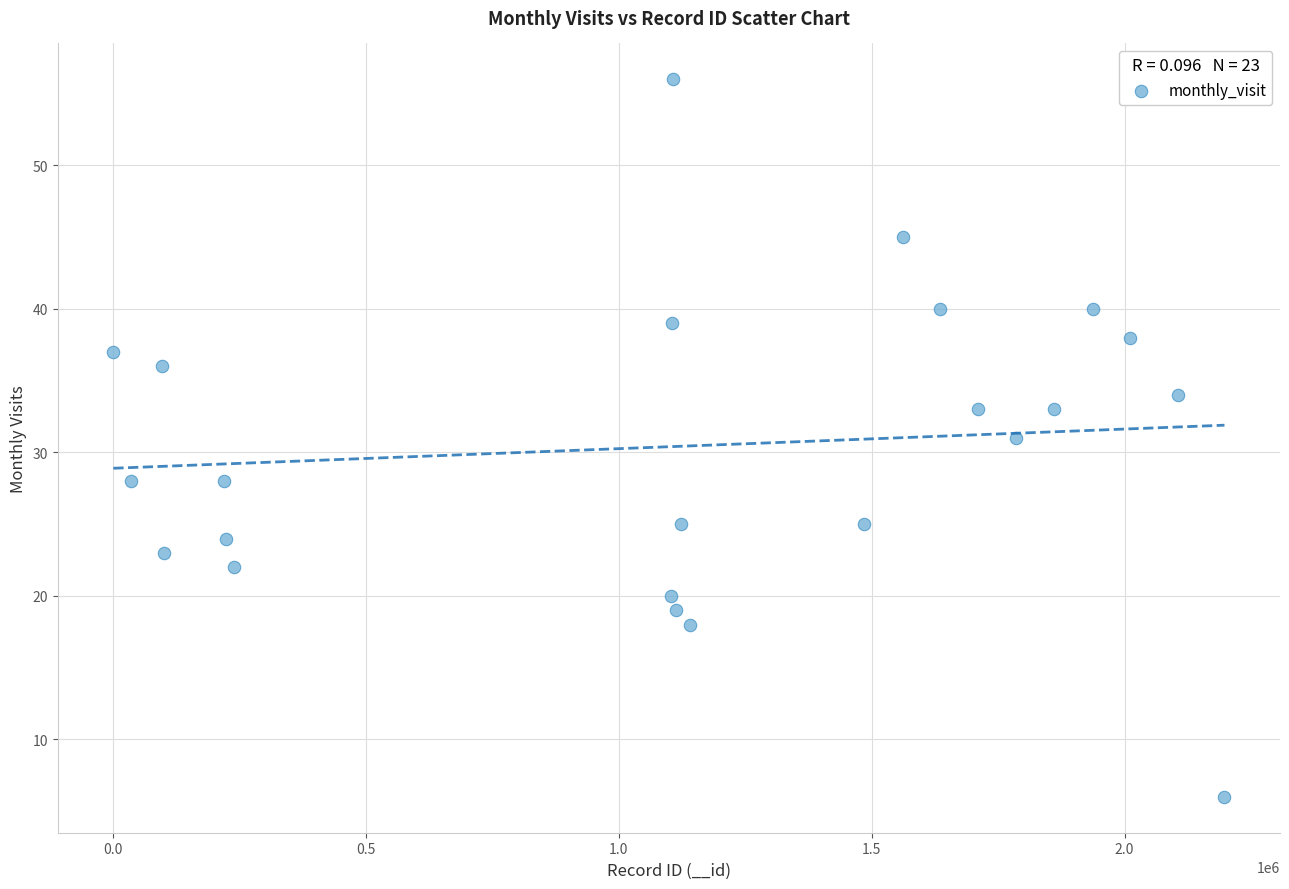

What is the range of Y values (max minus min)?

50